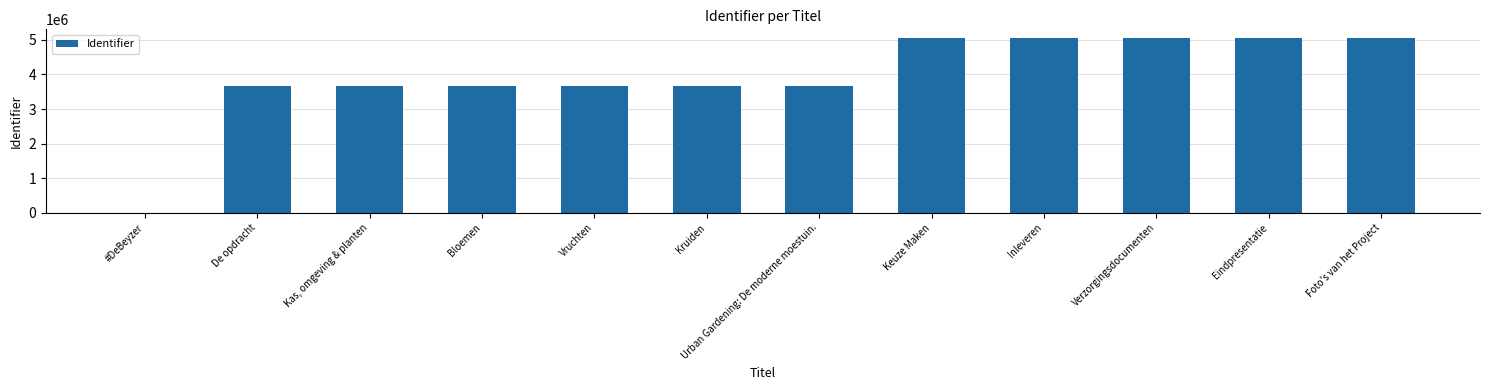

Approximately how many times larger is the value at De opdracht compared to Vruchten?

1.0